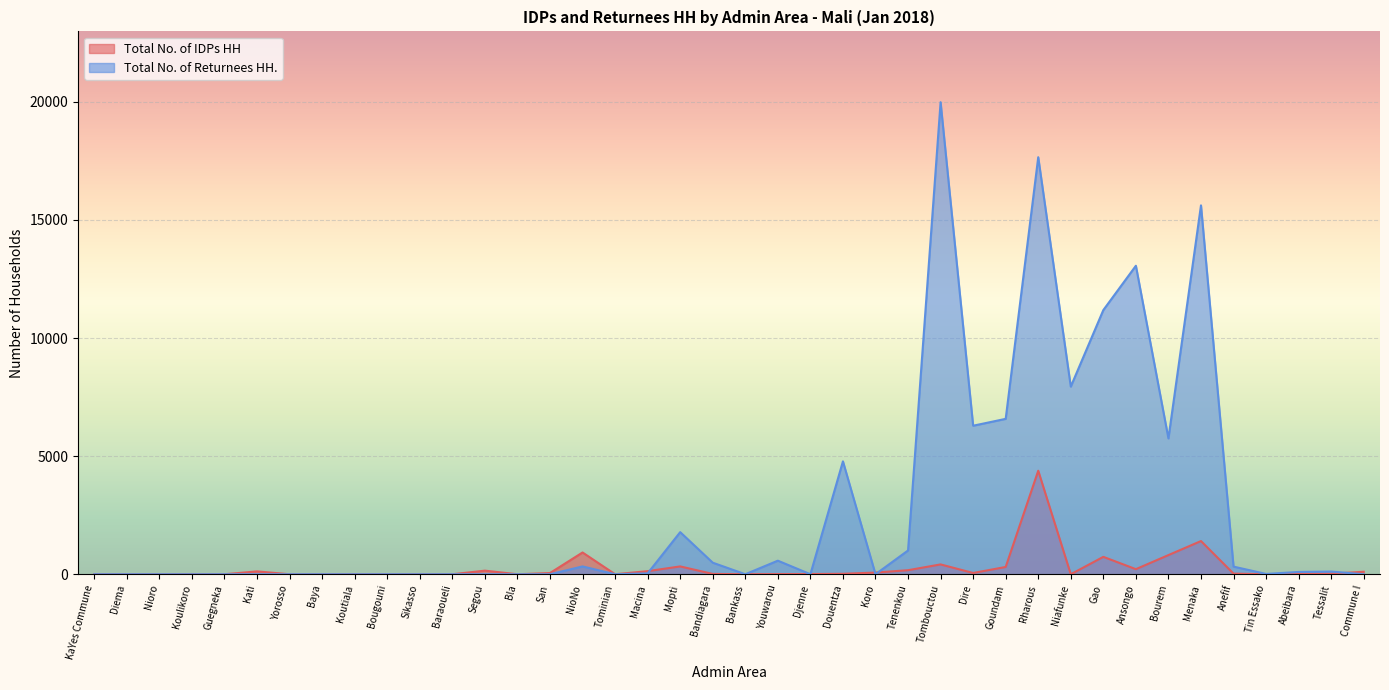

In Total No. of Returnees HH., how many points are lower than both neighbors (excluding endpoints)?

8